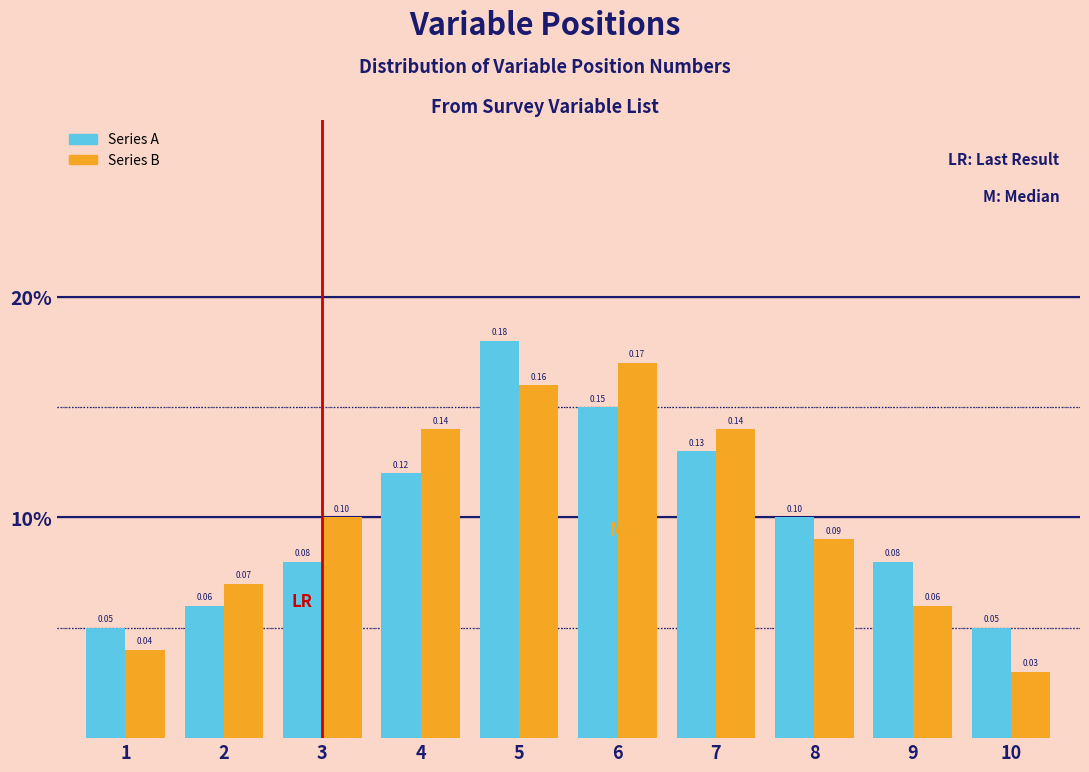

Does the chart contain any negative values?

No